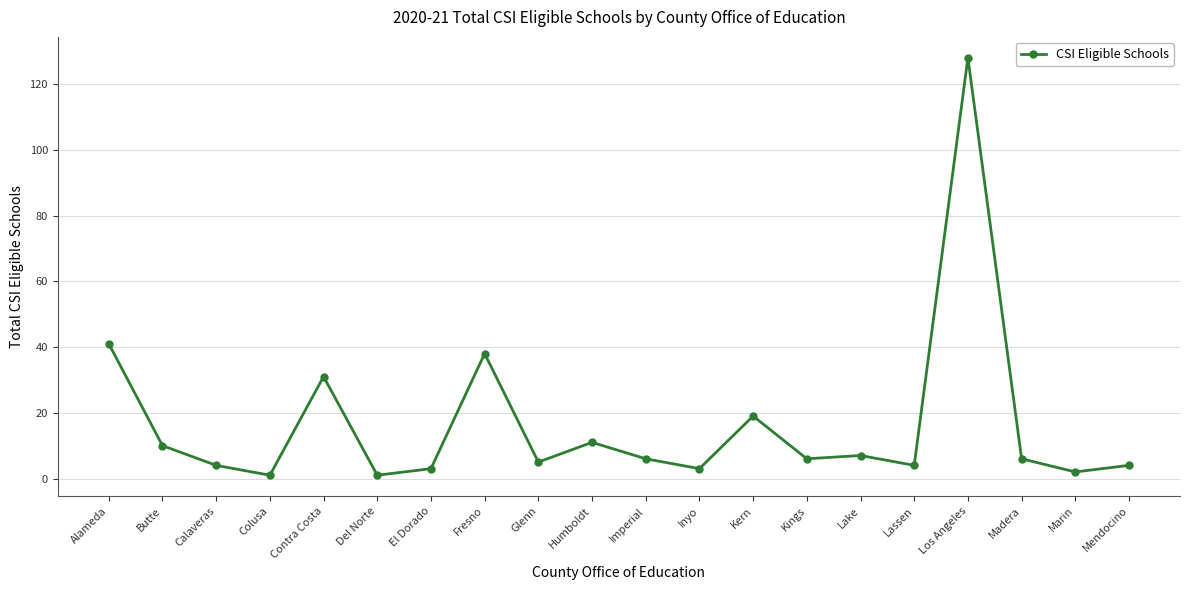

True or false: there are more than 1 points higher than both neighbors.

True